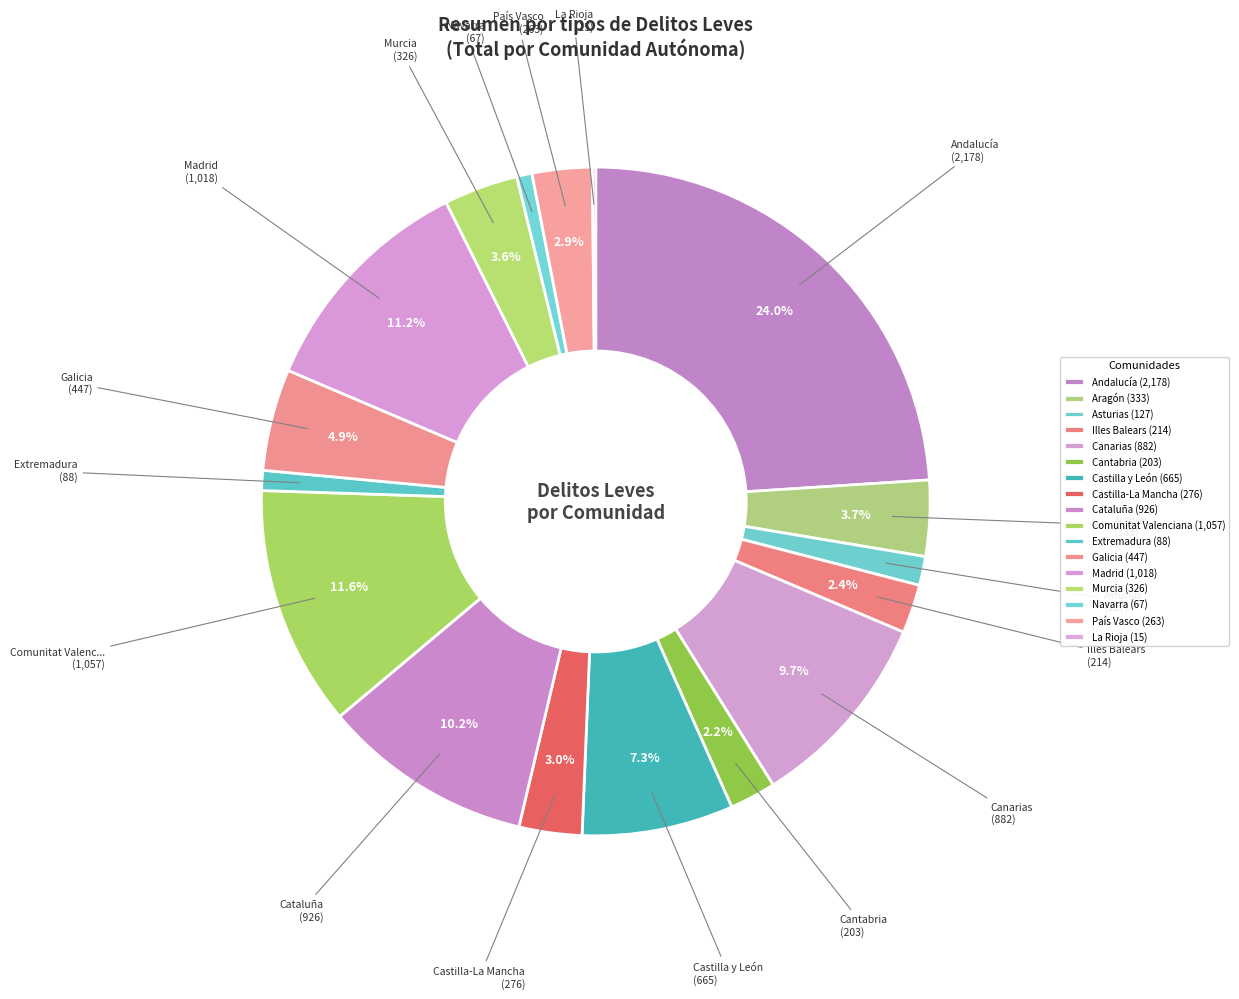

Rank the categories by value from lowest to highest.

La Rioja, Navarra, Extremadura, Asturias, Cantabria, Illes Balears, País Vasco, Castilla-La Mancha, Murcia, Aragón, Galicia, Castilla y León, Canarias, Cataluña, Madrid, Comunitat Valenciana, Andalucía